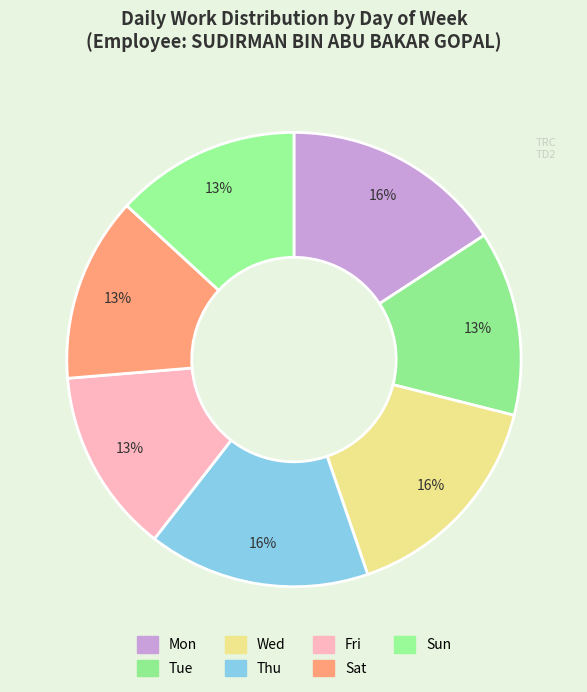

How many segments does this pie chart have?

7